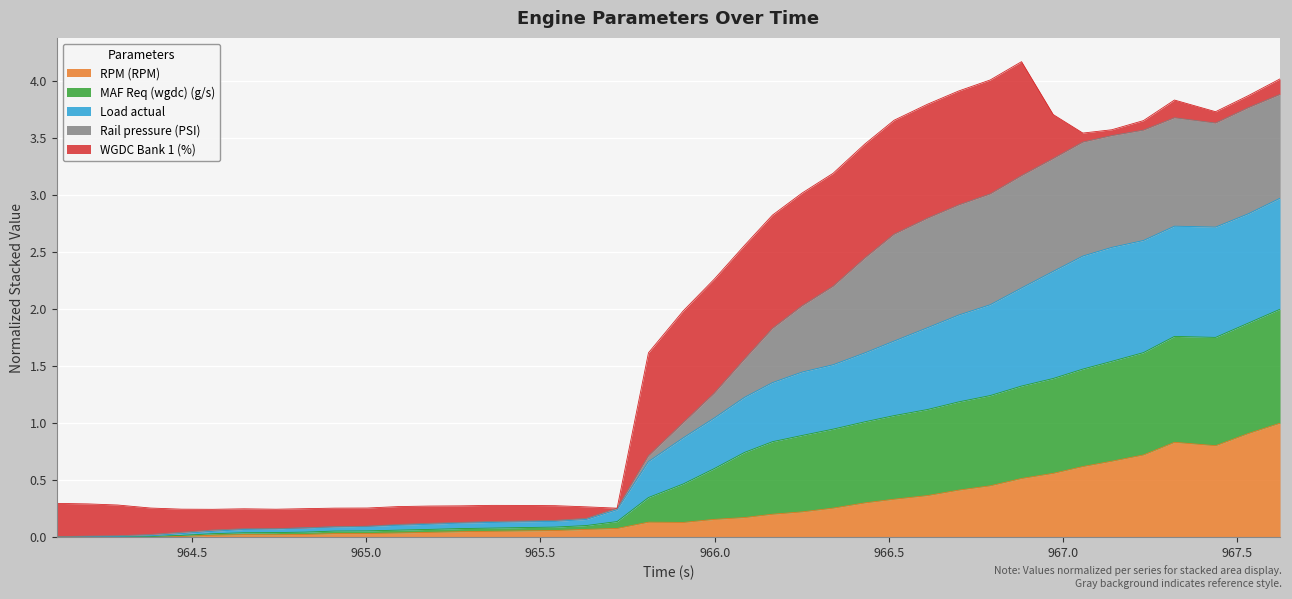

How many lines are shown in the chart?

5